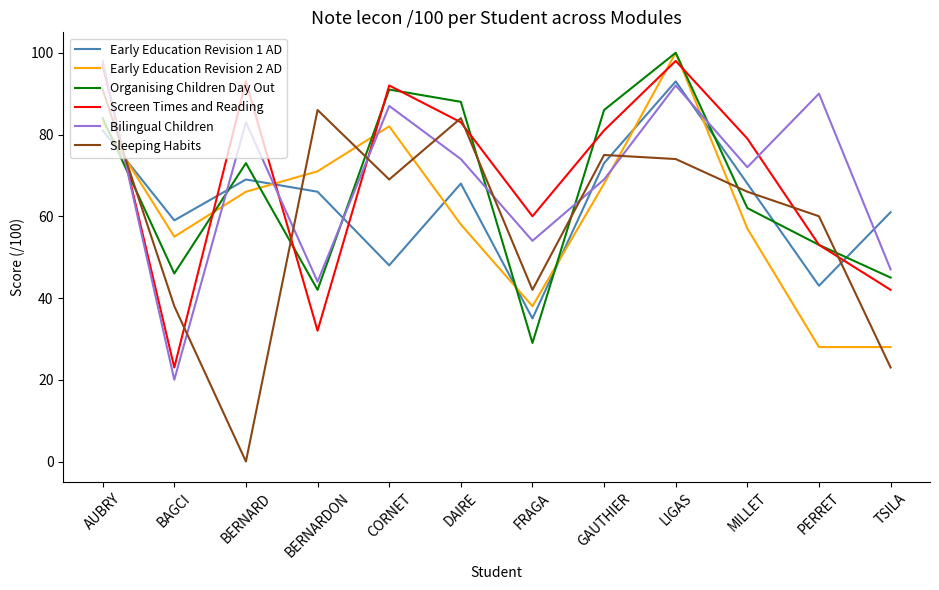

What is the sum of all Early Education Revision 2 AD values?

734